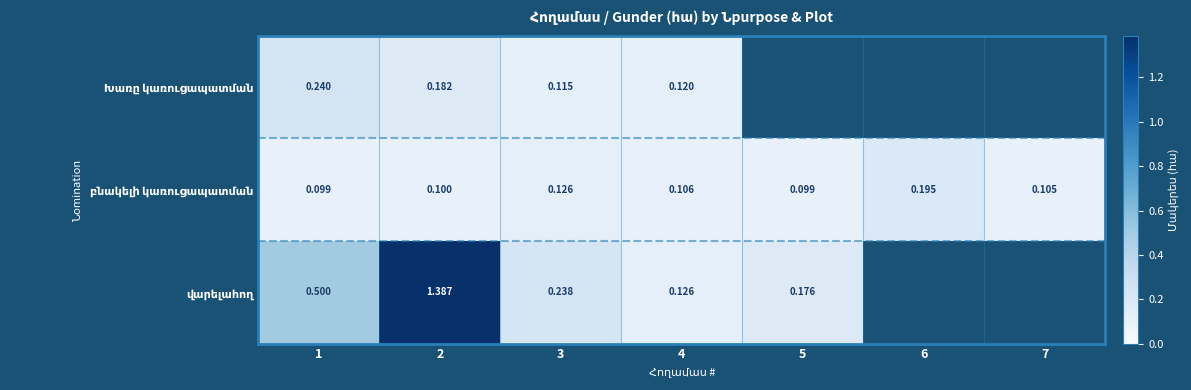

At which category is the sum across all series the highest?

2